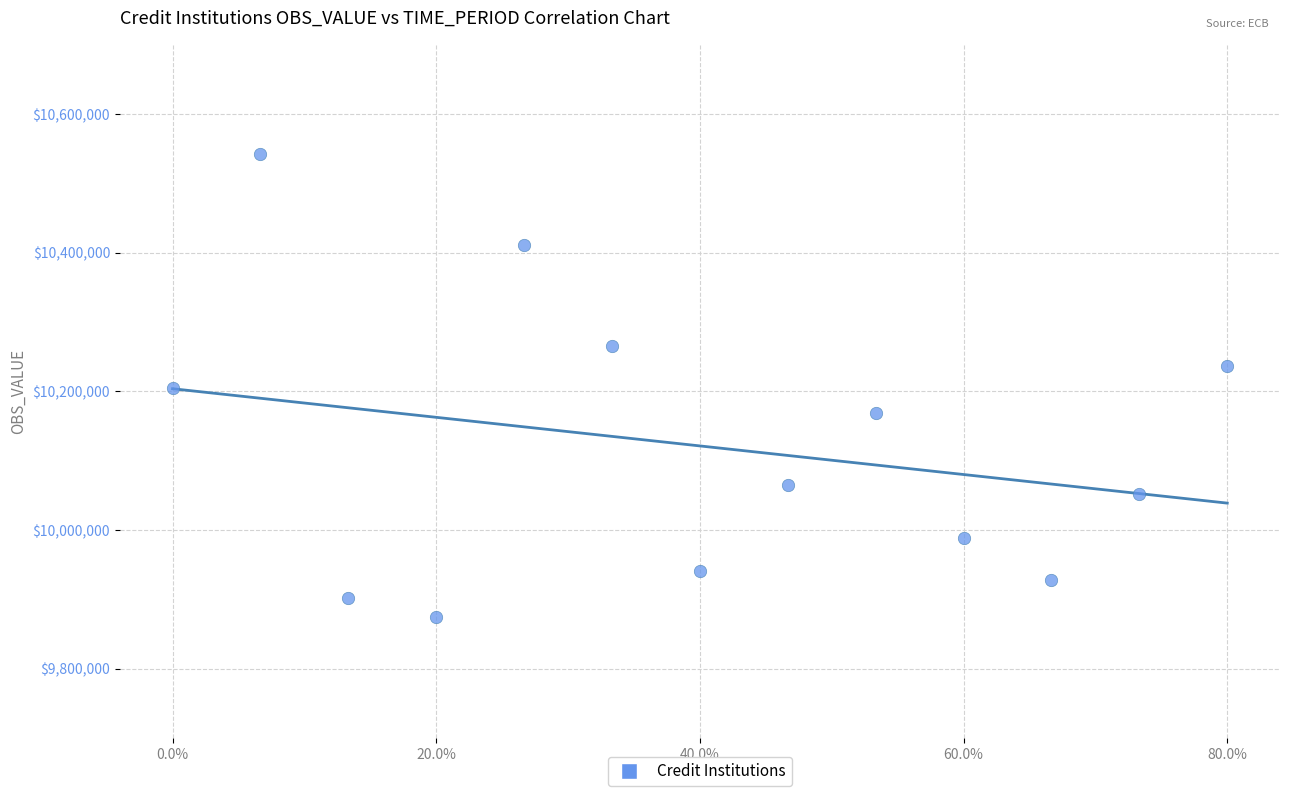

What is the range of Y values (max minus min)?

667588.0